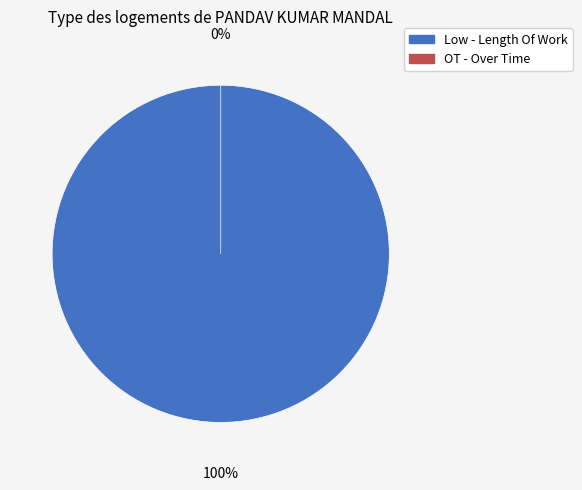

Does 13 represent more than half of the total?

No